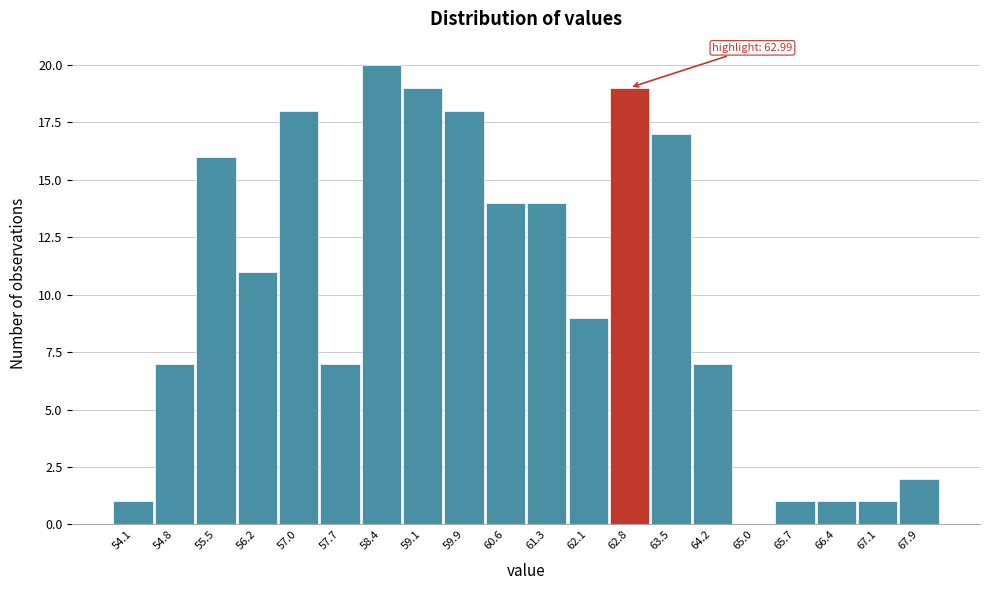

Reading left to right, list all the values displayed in this chart.

54.1=1	54.8=7	55.5=16	56.2=11	57.0=18	57.7=7	58.4=20	59.1=19	59.9=18	60.6=14	61.3=14	62.1=9	62.8=19	63.5=17	64.2=7	65.0=0	65.7=1	66.4=1	67.1=1	67.9=2